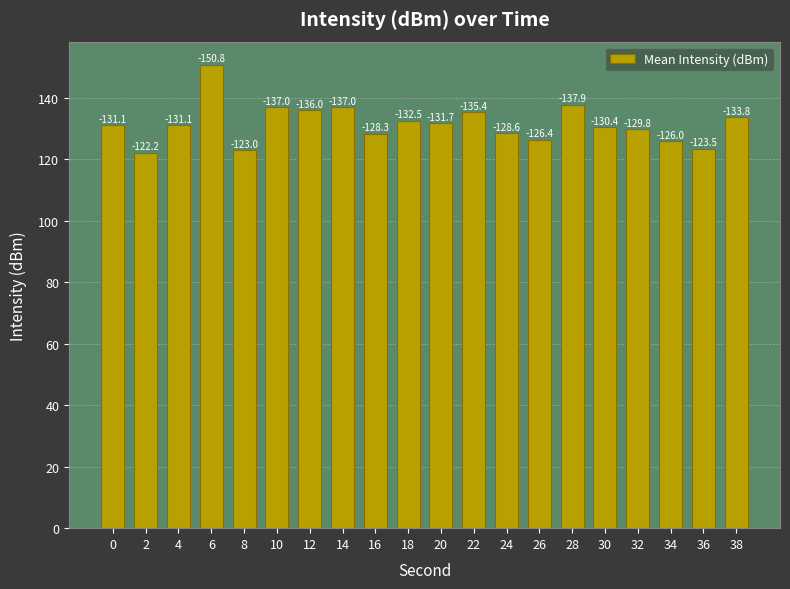

Reading left to right, transcribe all the data shown in this chart.

131.1	122.2	131.1	150.8	123.0	137.0	136.0	137.0	128.3	132.5	131.7	135.4	128.6	126.4	137.9	130.4	129.8	126.0	123.5	133.8